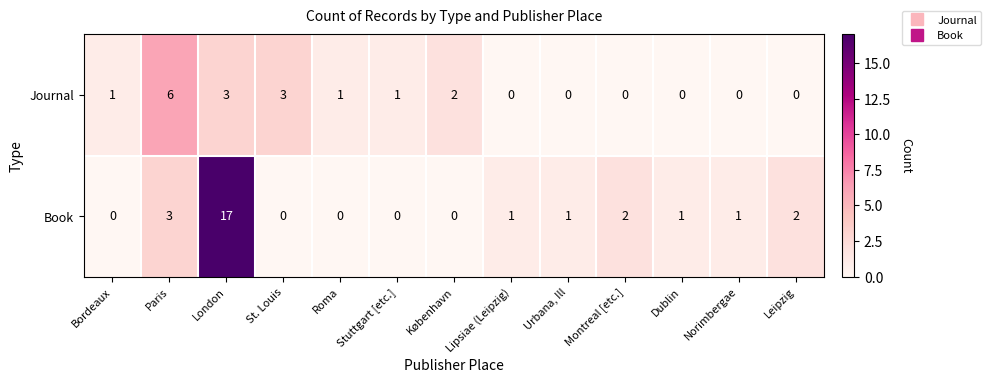

What is the sum of all Journal values?

17